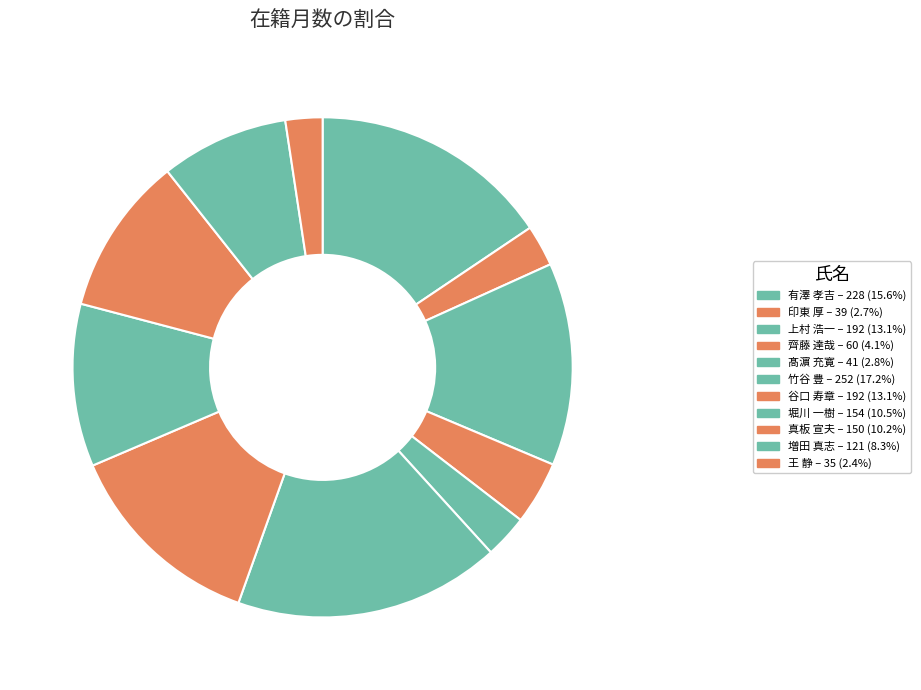

True or false: 王 静 accounts for 1% of the total.

False